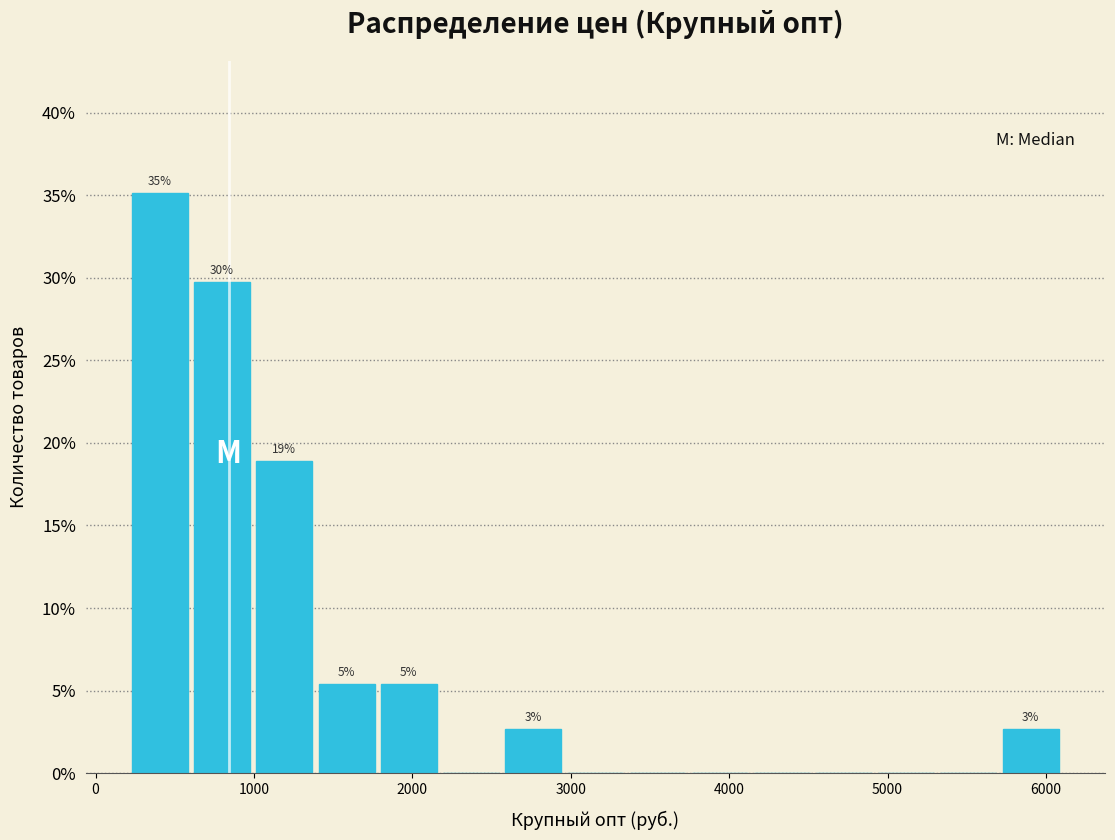

Read against the x-axis, roughly where is the centre of the tallest bar?

400